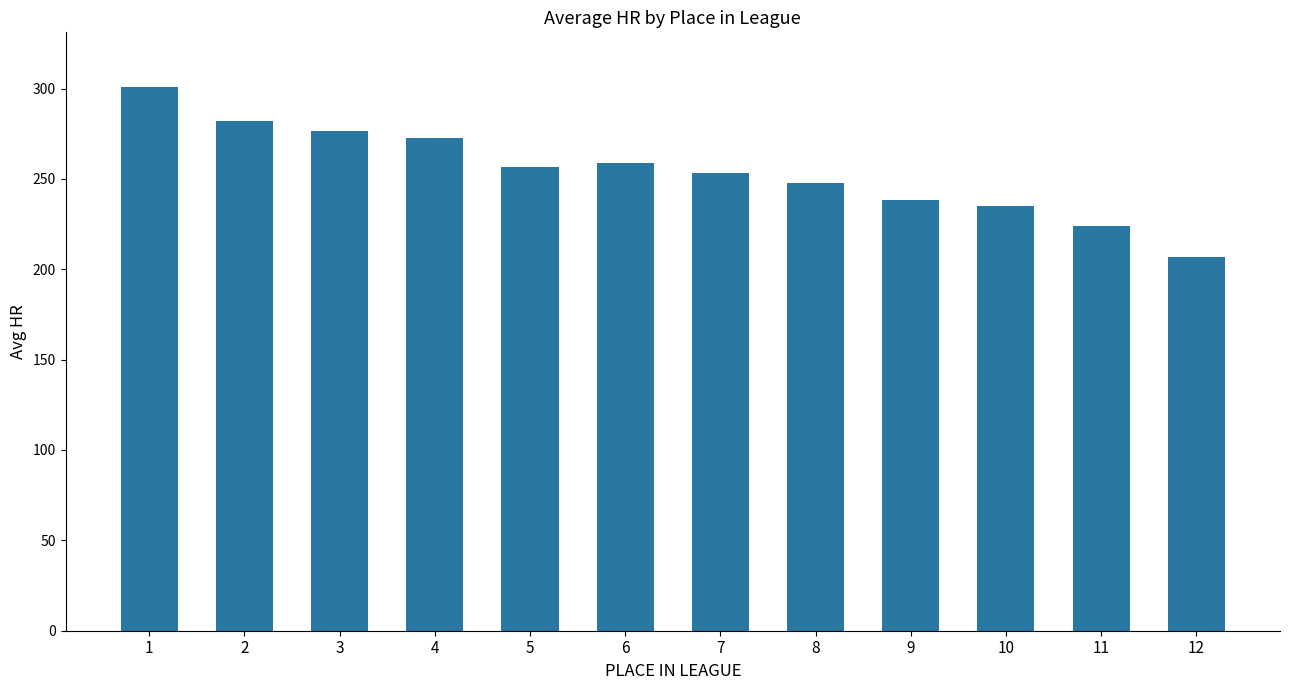

The value at 5 is 256.5. True or false?

True